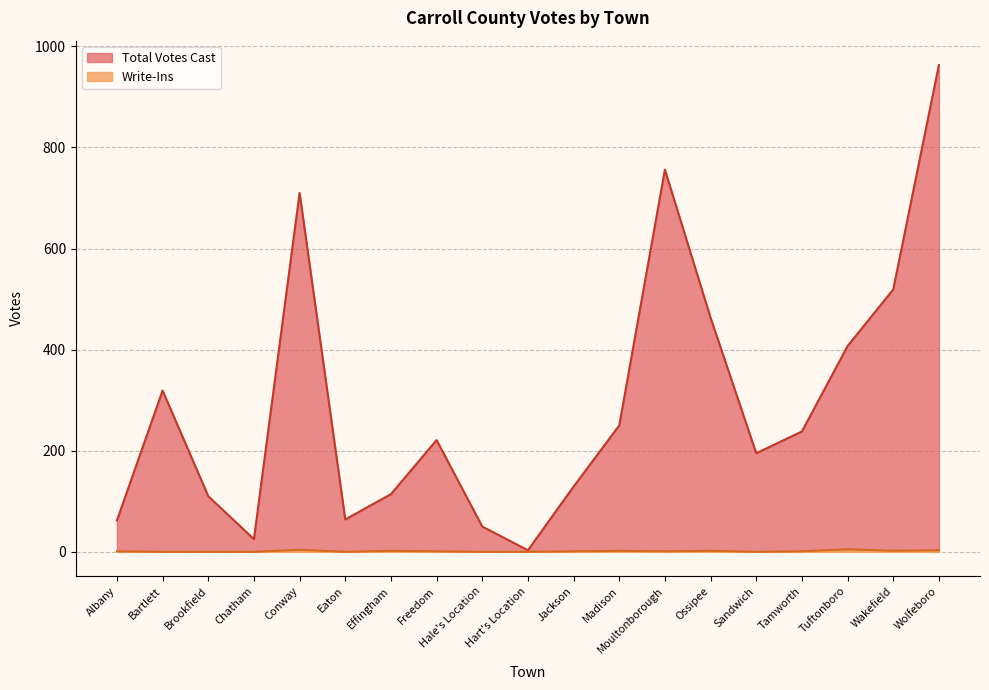

What are all the series names shown in the legend?

Total Votes Cast, Write-Ins